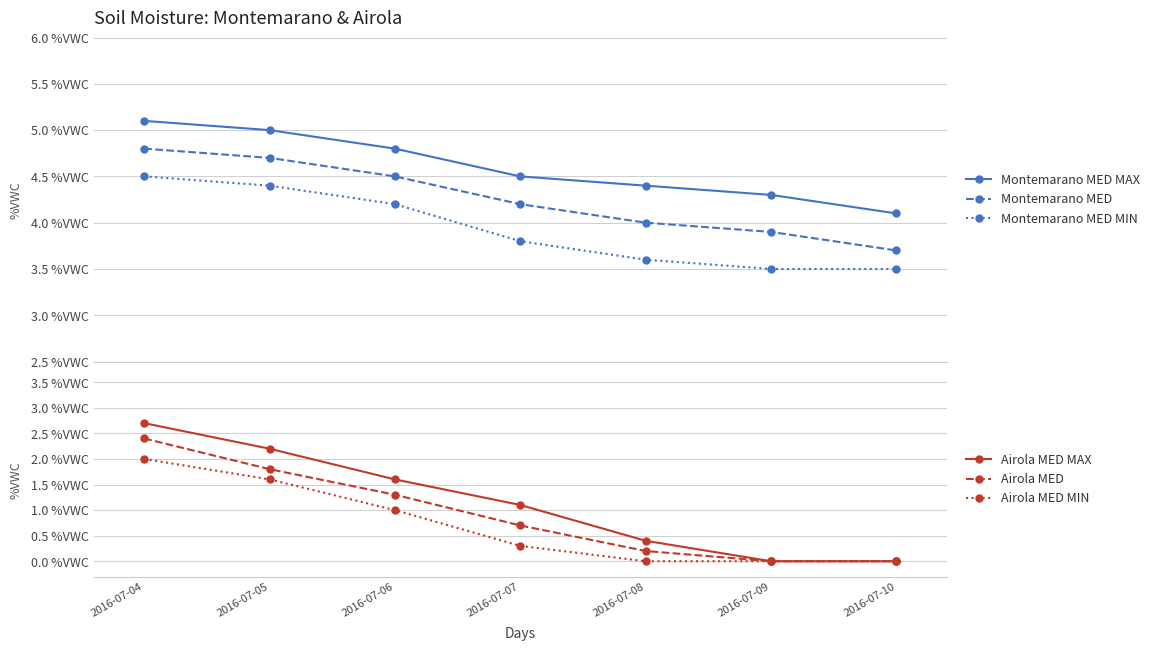

How many data points does each series have?

7